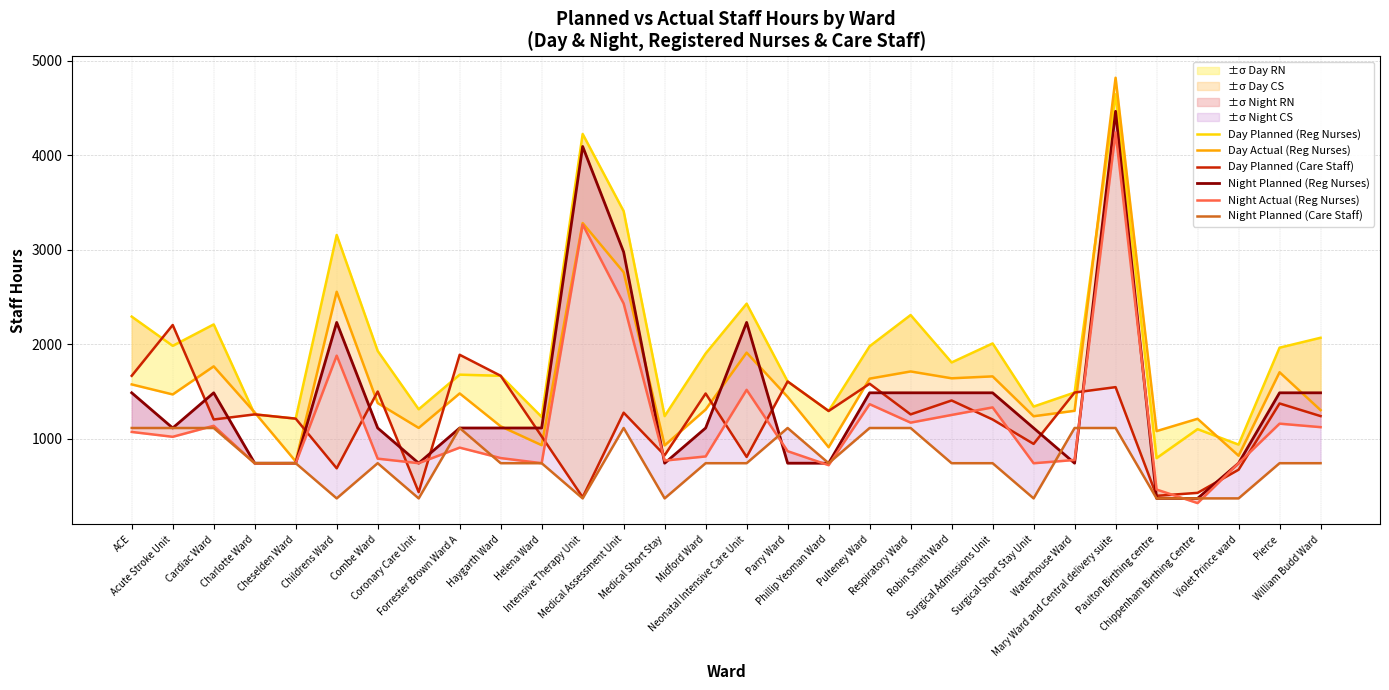

The value of Day Actual (Reg Nurses) at Acute Stroke Unit is 2584.5. True or false?

False